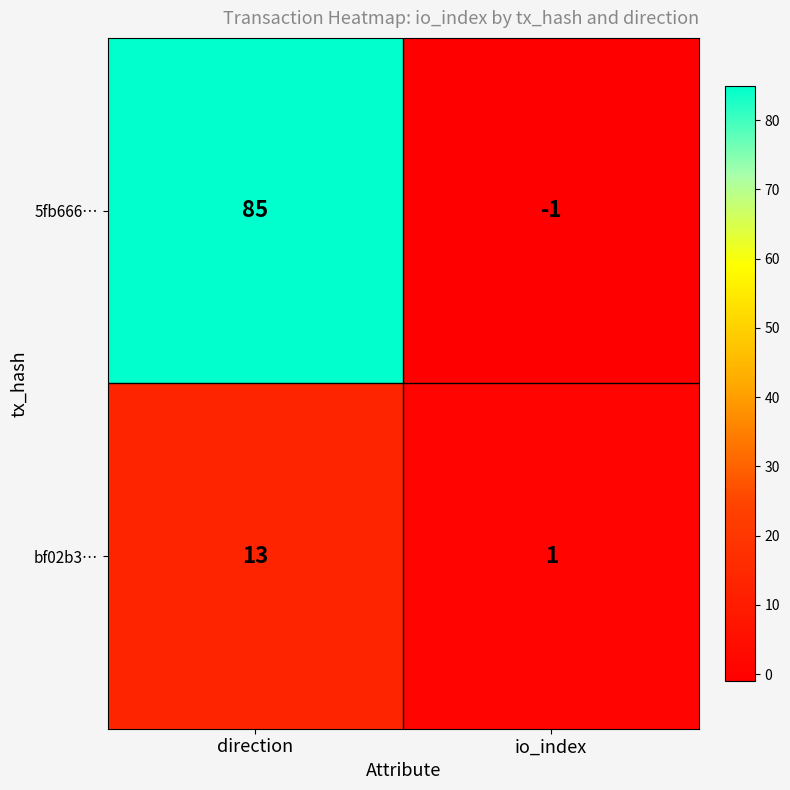

List the series in order of their peak value, highest first.

5fb666…, bf02b3…